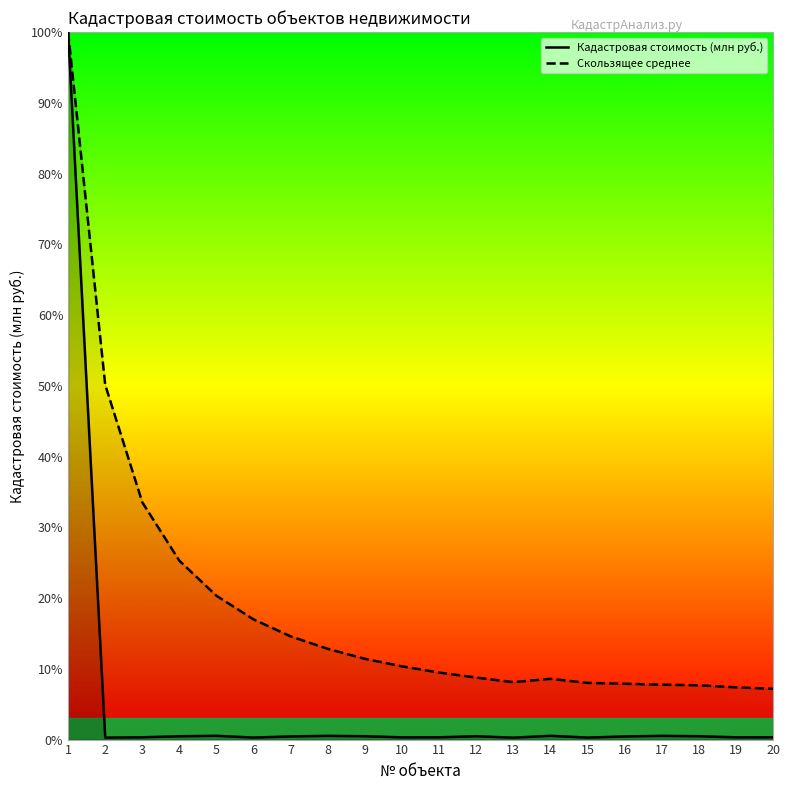

What is the difference between the maximum and minimum values in the Скользящее среднее series?

92.8